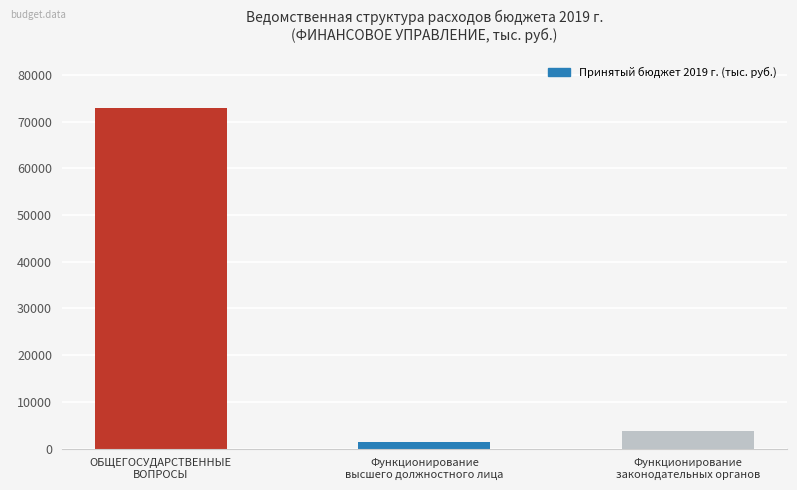

What is the maximum value shown in the chart?

72998.6